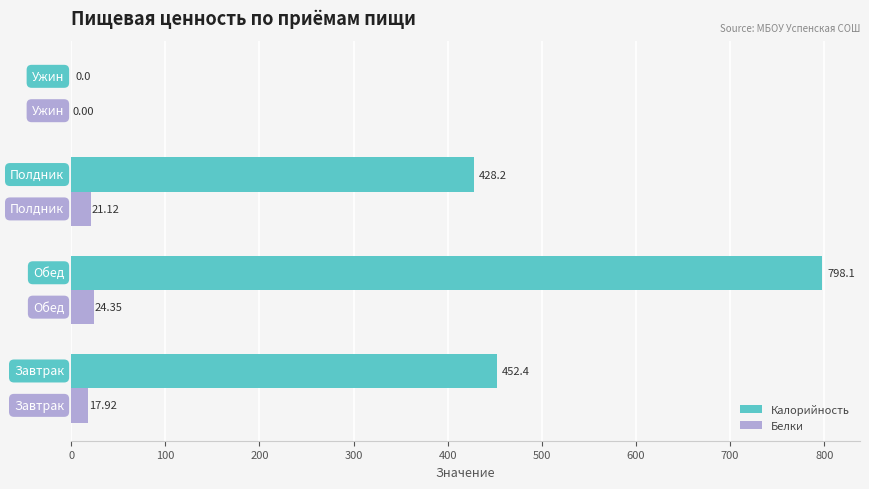

Count the number of data series in this chart.

2